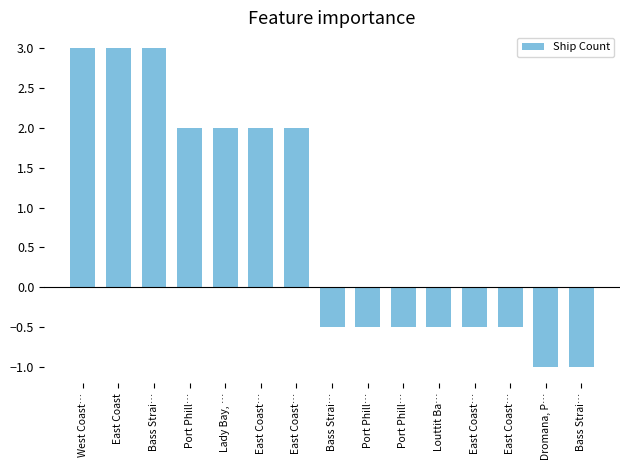

Which label corresponds to the smallest value in the chart?

Dromana, P…